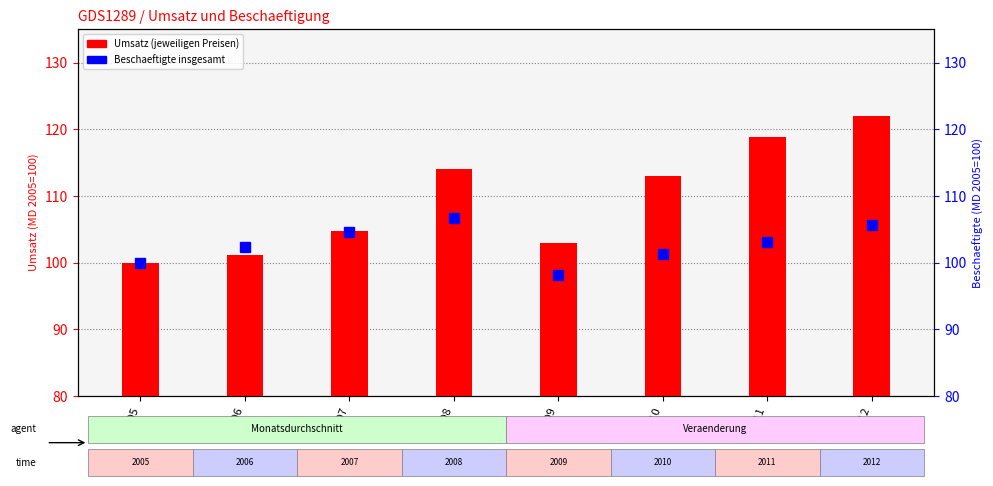

Which series has the largest range (max minus min)?

Umsatz (jeweiligen Preisen)